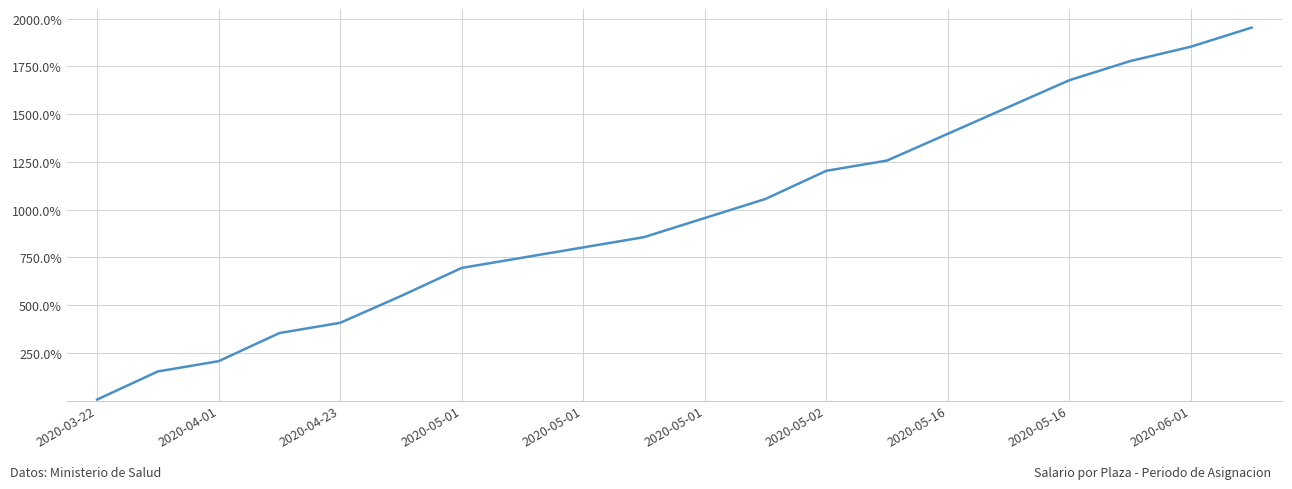

What is the greatest value displayed?

1952.5